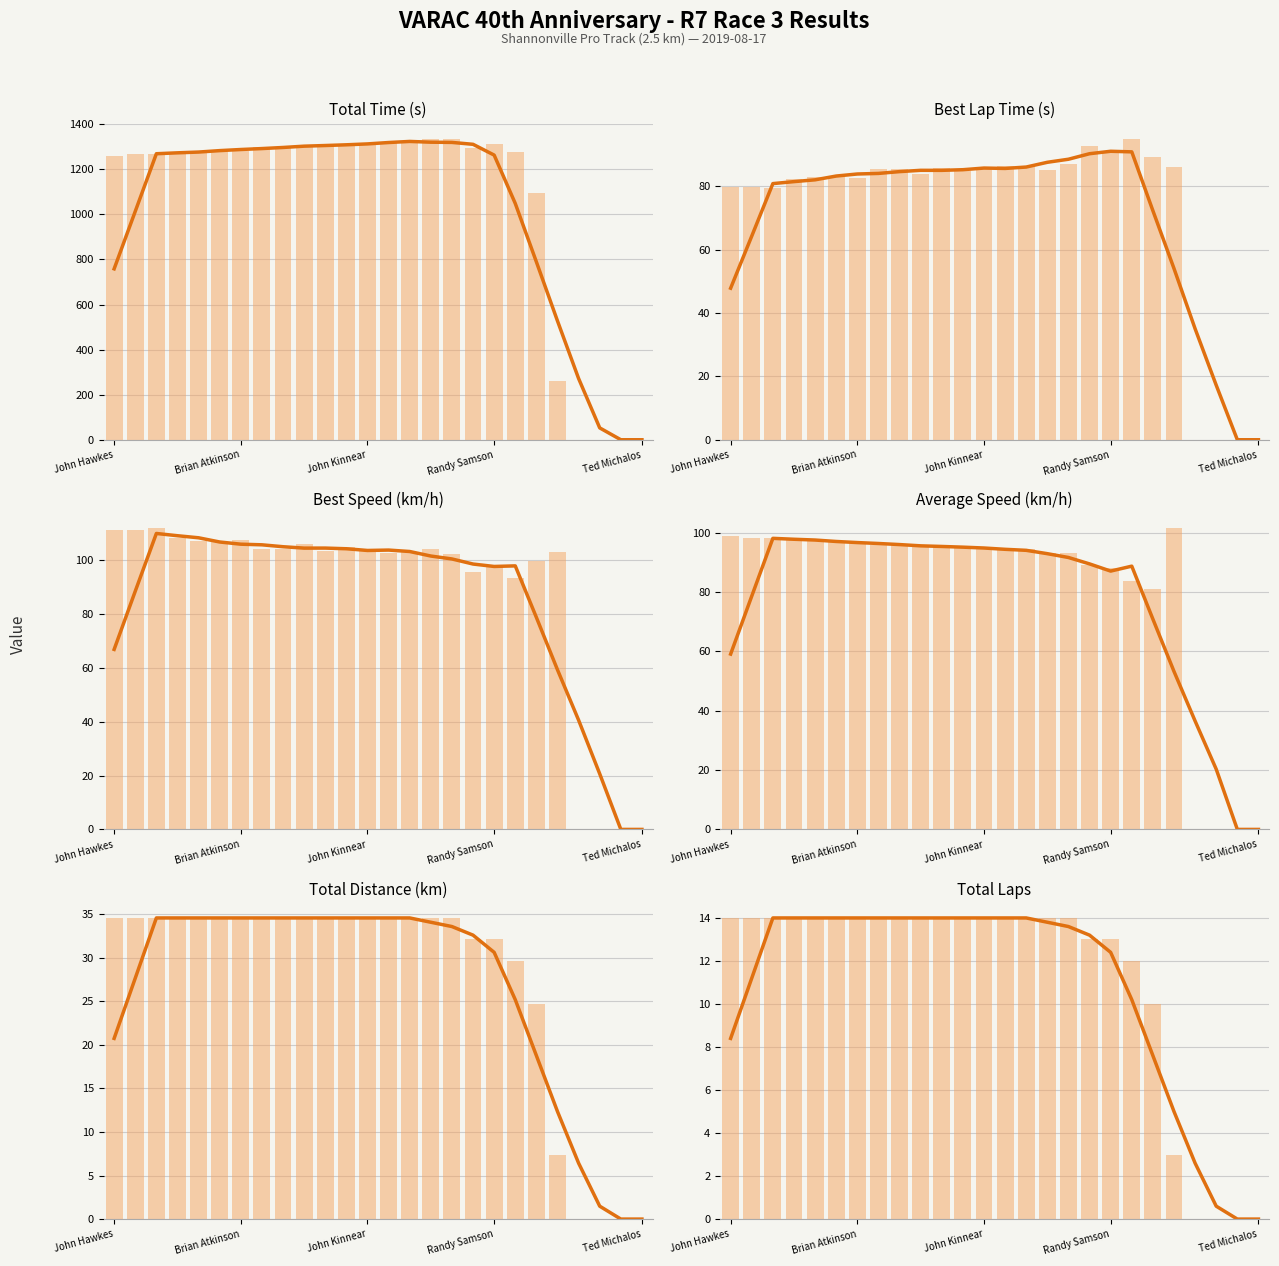

What is the sum of all Total Time values?

27282.3